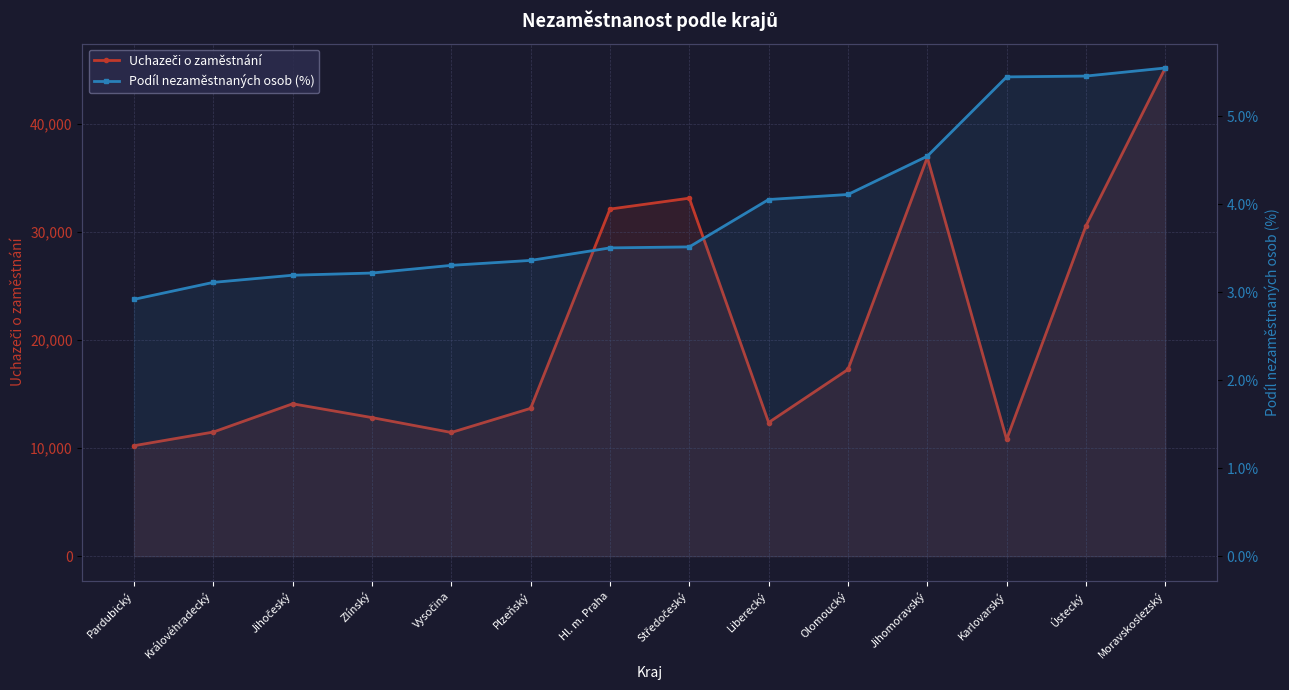

List the series in order of their overall mean, lowest first.

Podíl nezaměstnaných osob (%), Uchazeči o zaměstnání